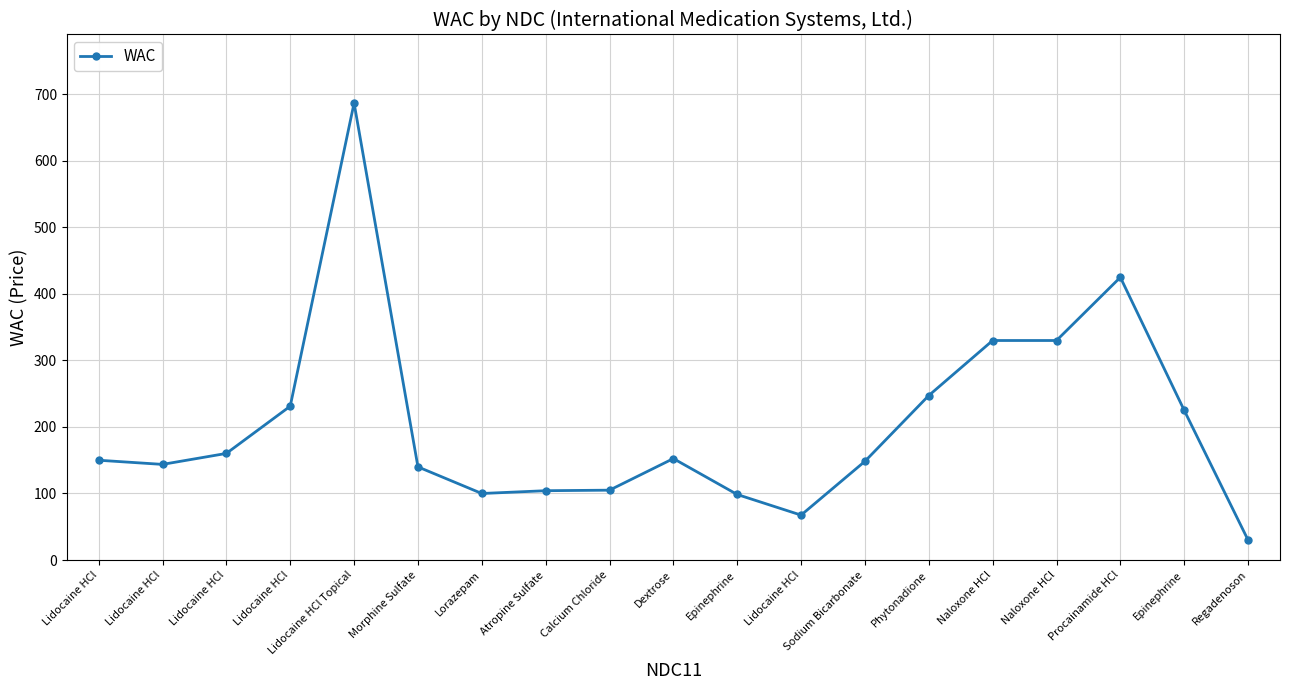

How many distinct data groups are displayed?

1